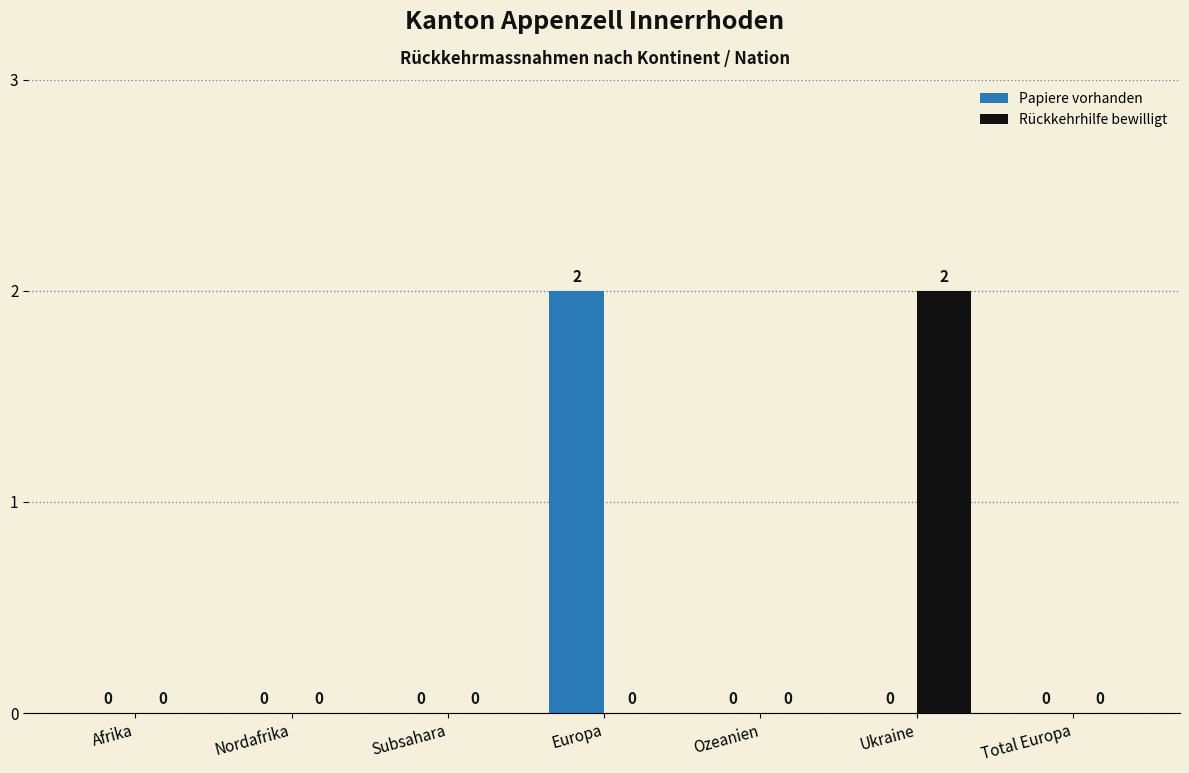

Which category has the highest value in the Rückkehrhilfe bewilligt series?

Ukraine